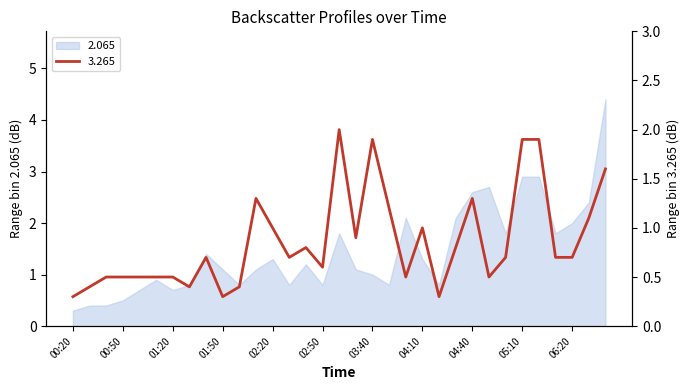

In 2.065, how many points are lower than both neighbors (excluding endpoints)?

8